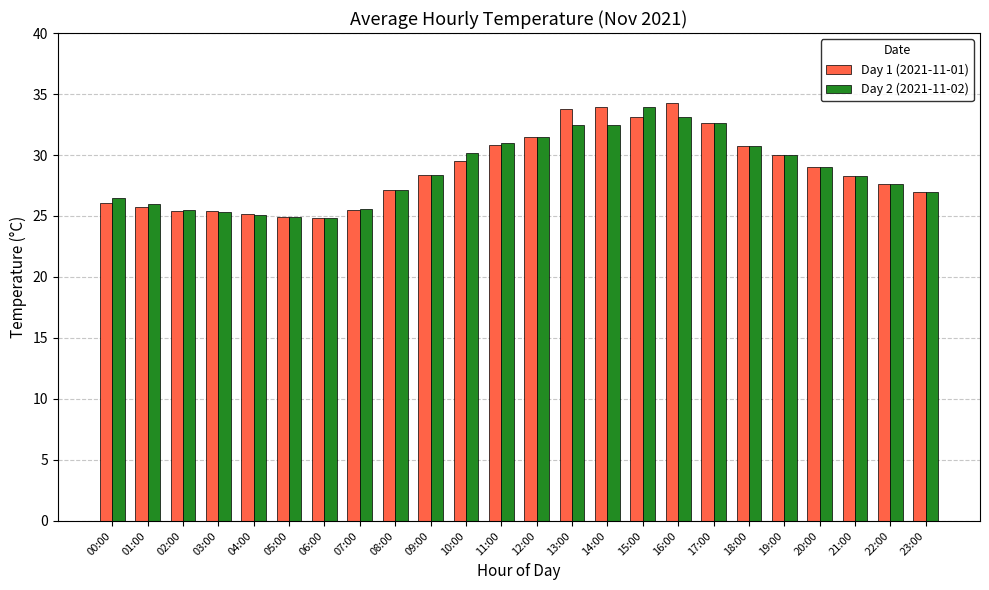

The Day 2 (2021-11-02) series shows 30.0 at 19:00. True or false?

True